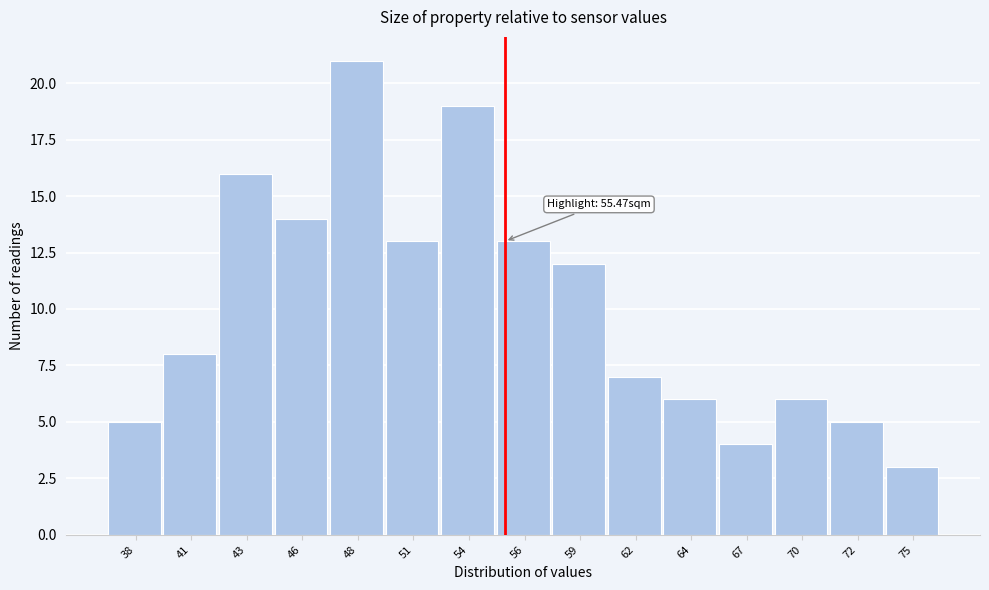

Reading right to left, what are all the values shown in this chart?

75=3	72=5	70=6	67=4	64=6	62=7	59=12	56=13	54=19	51=13	48=21	46=14	43=16	41=8	38=5